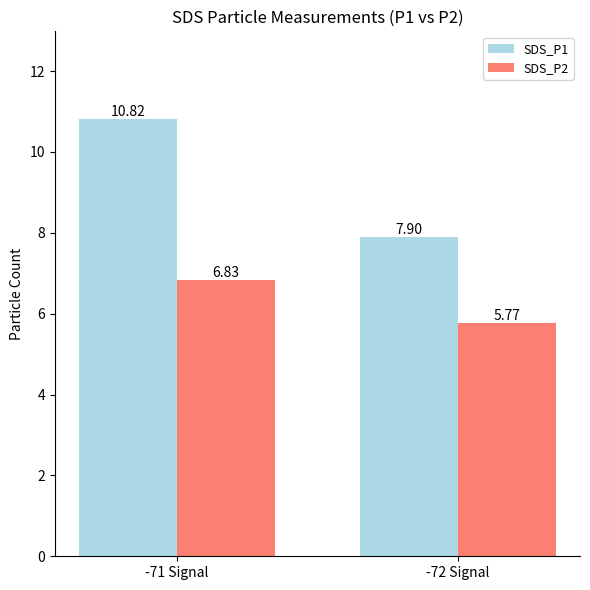

What is the label of the 1st bar from the left?

-71 Signal